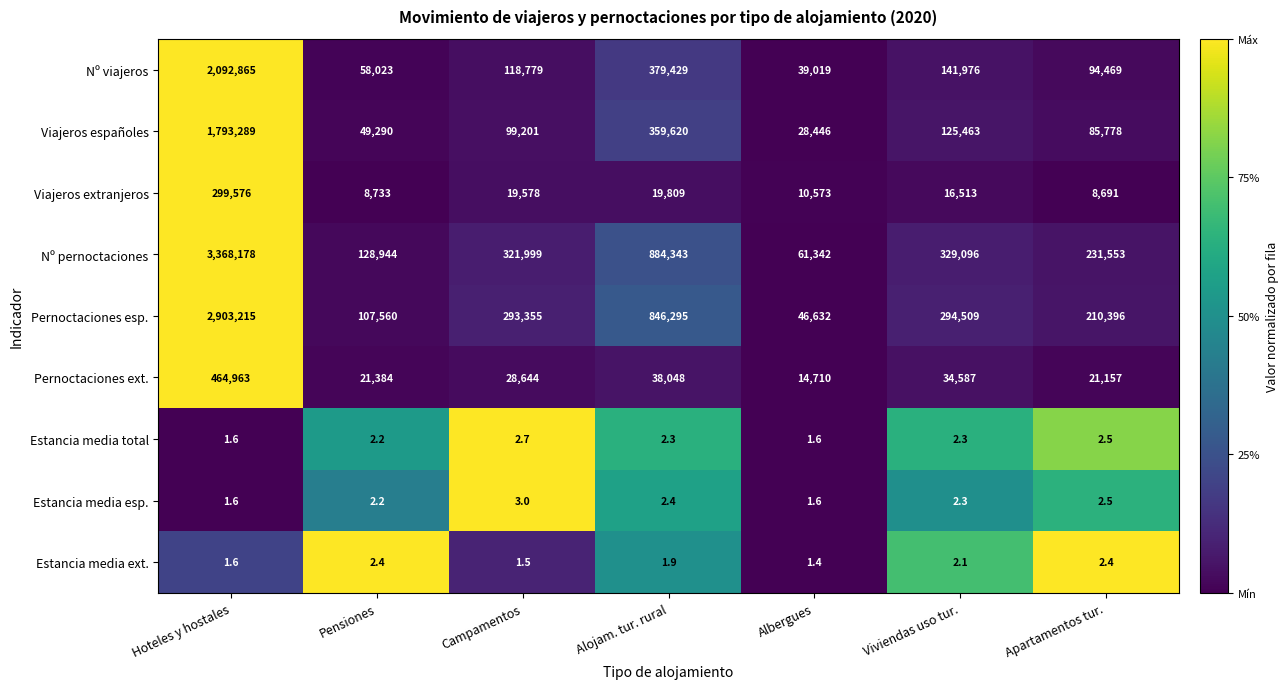

Rank the series by their maximum value, from highest to lowest.

Nº pernoctaciones, Pernoctaciones esp., Nº viajeros, Viajeros españoles, Pernoctaciones ext., Viajeros extranjeros, Estancia media esp., Estancia media total, Estancia media ext.